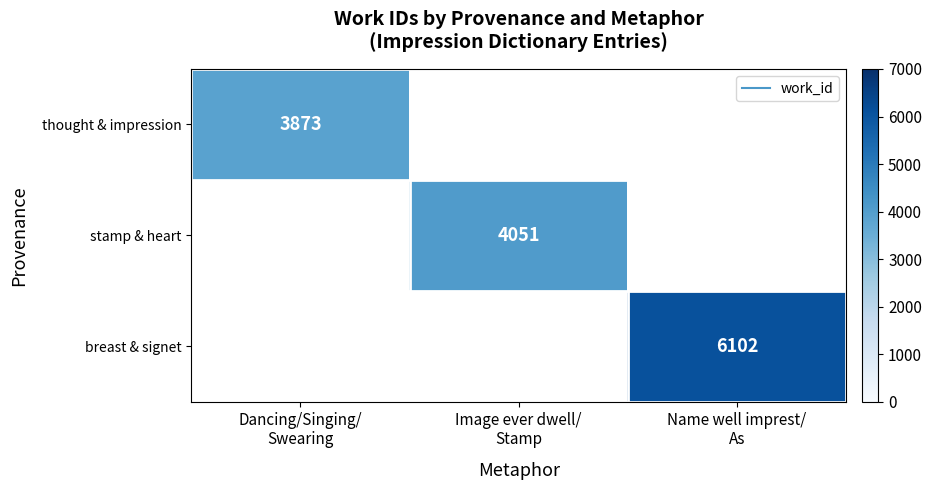

True or false: stamp & heart has a value of 4051 at Image ever dwell/ Stamp.

True